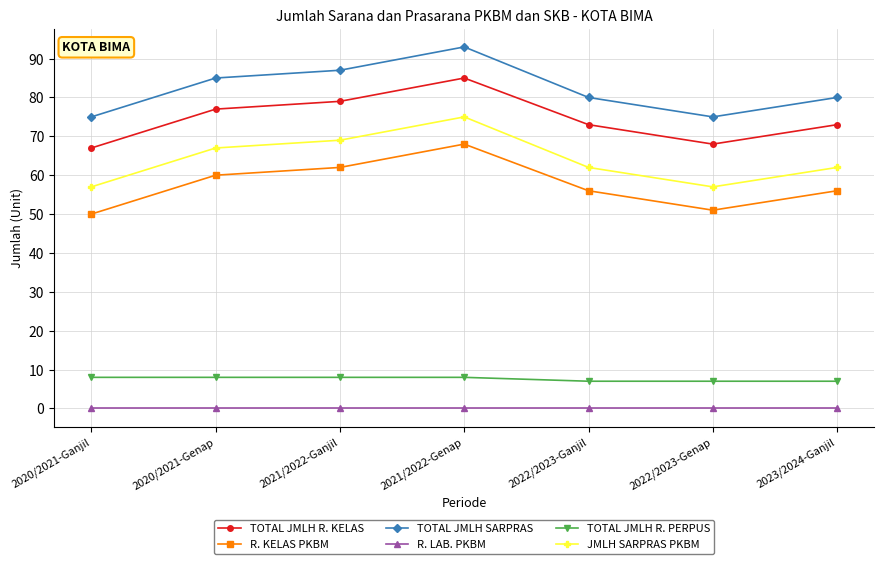

Is it true that TOTAL JMLH SARPRAS equals 80 at 2022/2023-Ganjil?

True